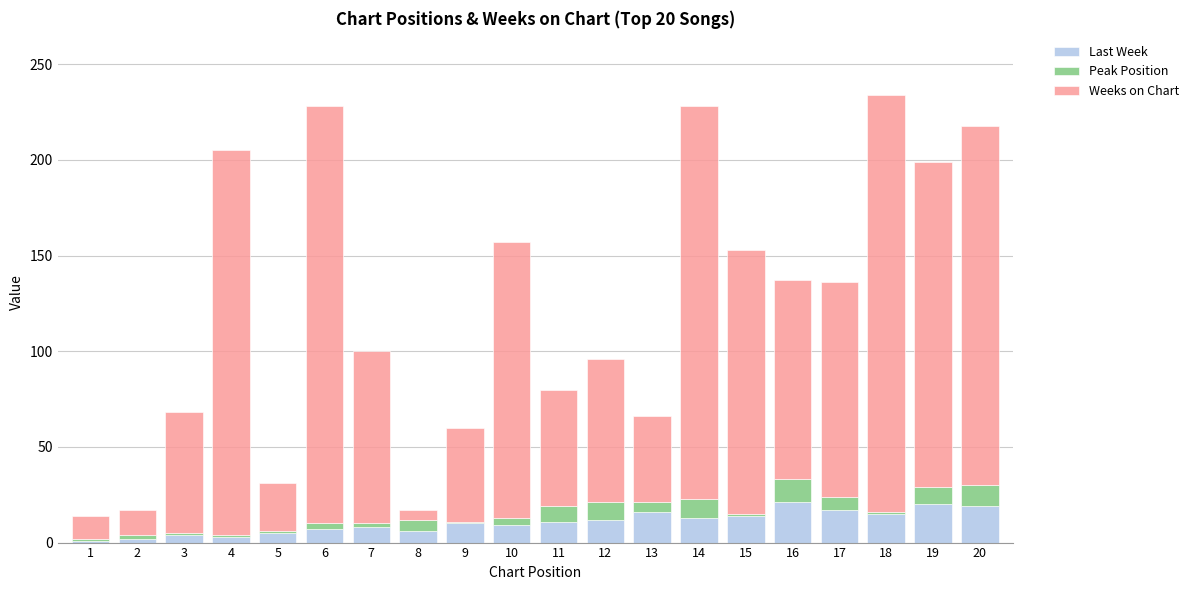

What is the sum of all Last Week values?

213